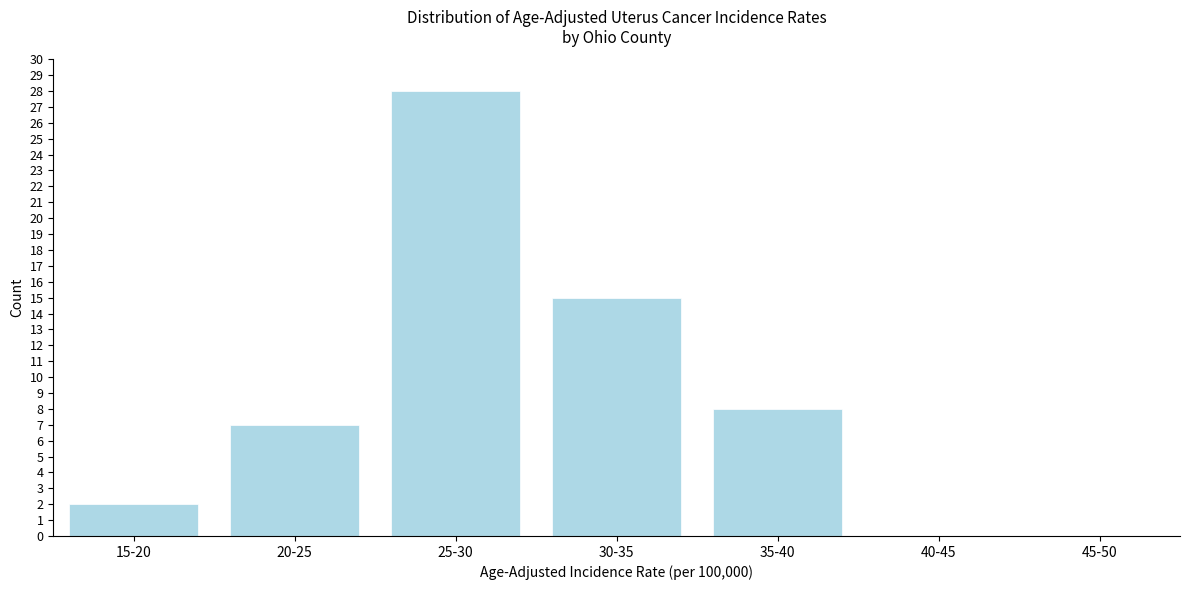

Reading left to right, transcribe all the data shown in this chart.

15-20=2	20-25=7	25-30=28	30-35=15	35-40=8	40-45=0	45-50=0